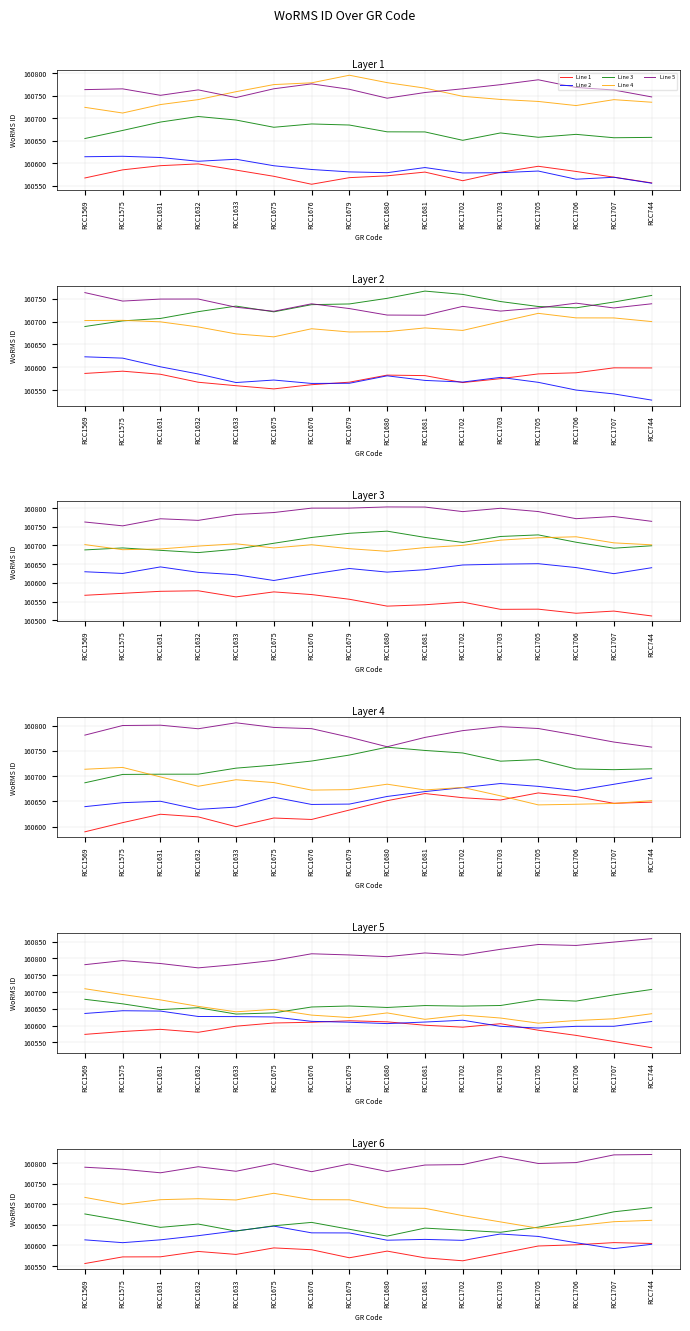

Is the value of Line 2 at RCC1680 greater than the value of Line 3 at RCC1681?

No